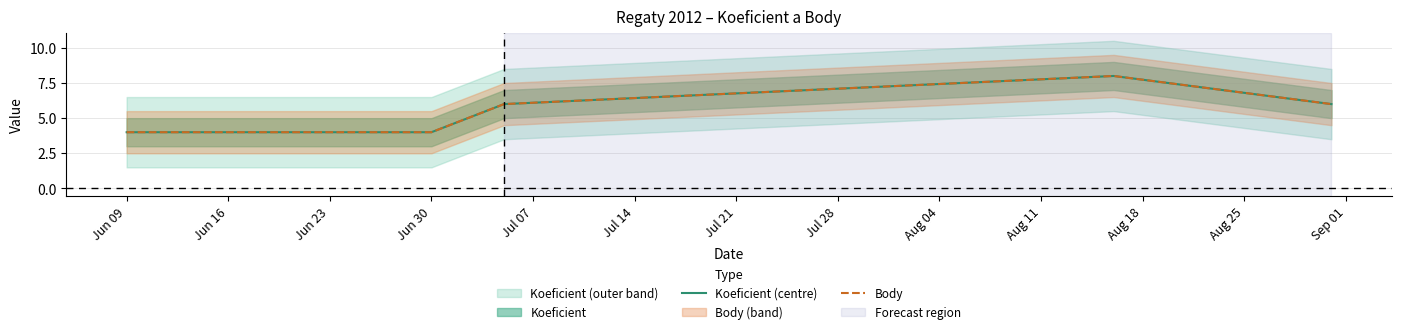

True or false: Body and Koeficient (centre) intersect in this chart.

False